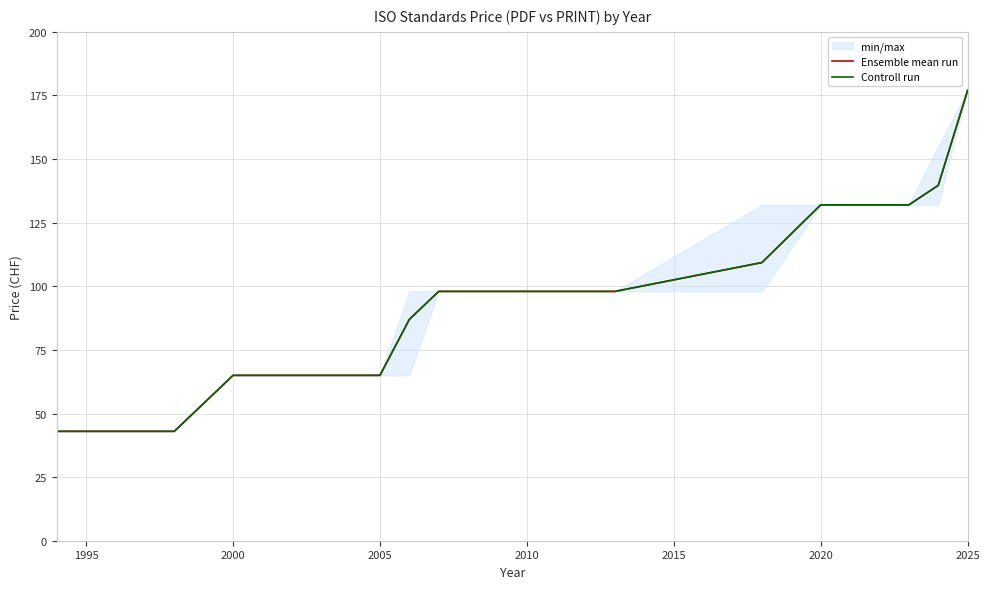

What is the sum of all Controll run values?

1623.0